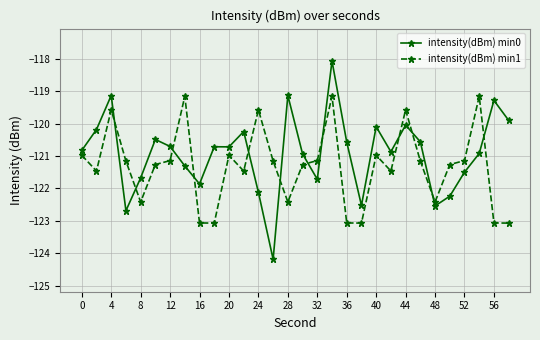

Which series has the largest total across all categories?

intensity(dBm) min0